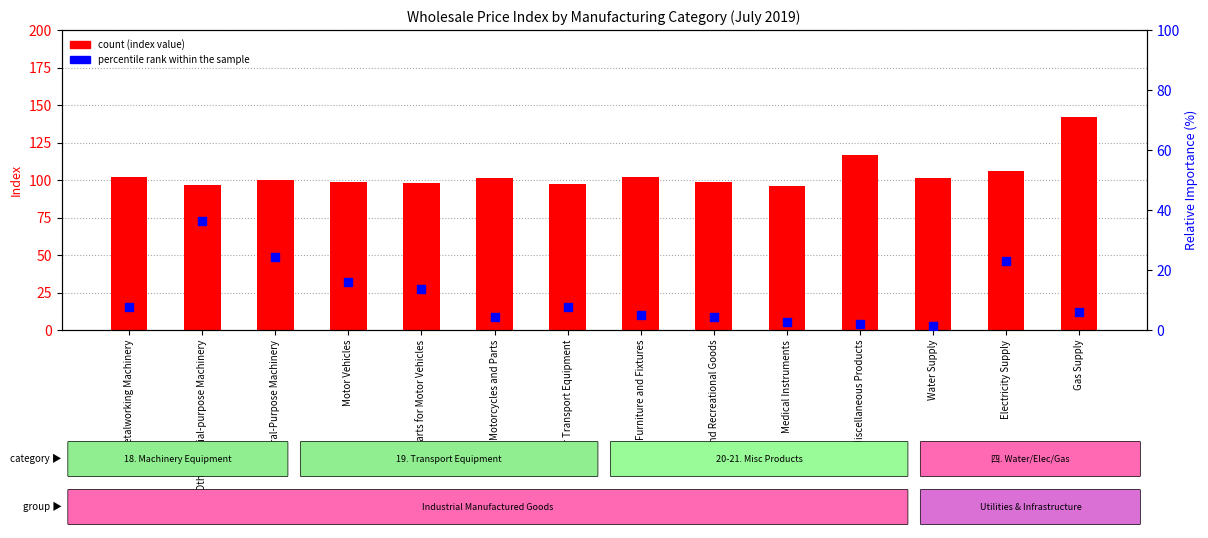

Which series reaches the minimum Y coordinate?

percentile rank within the sample